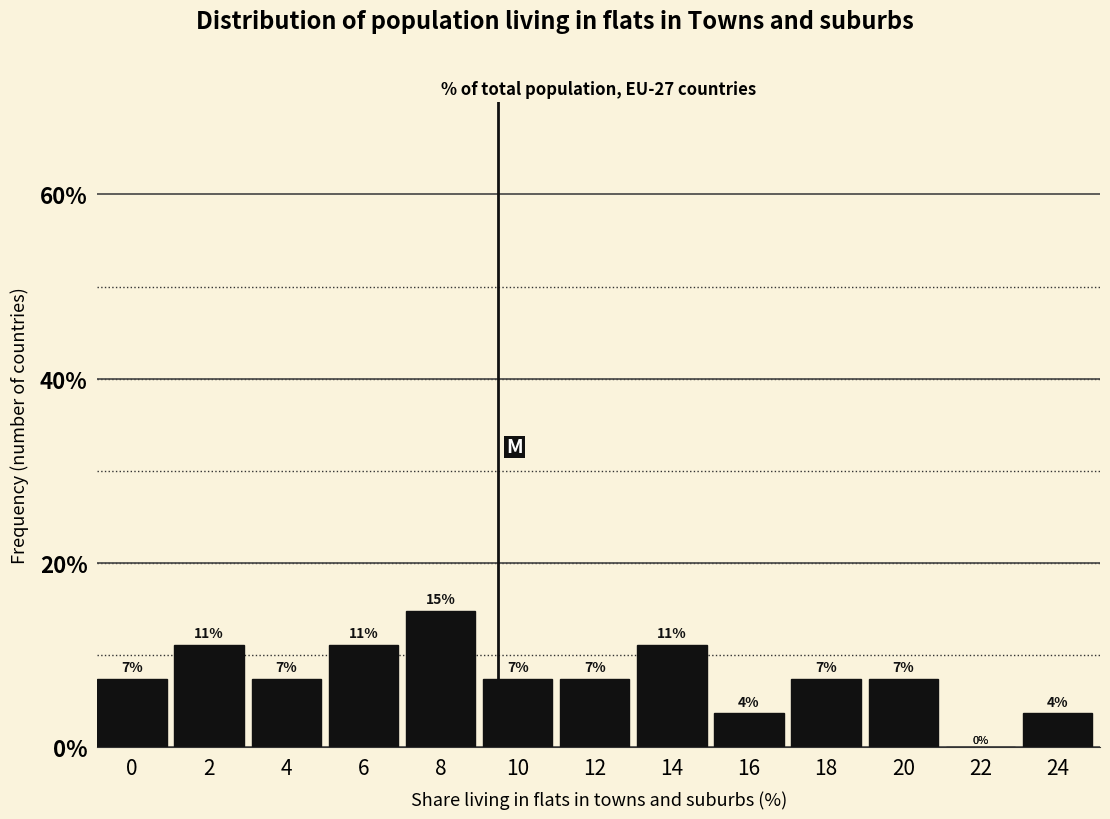

Are the bars horizontal?

No